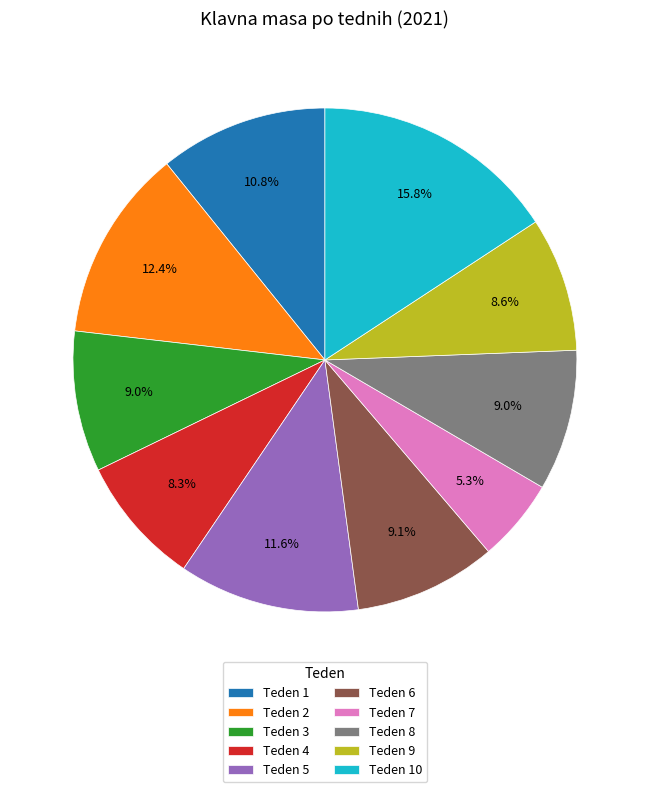

Is the sum of Teden 10 and Teden 6 greater than half?

No